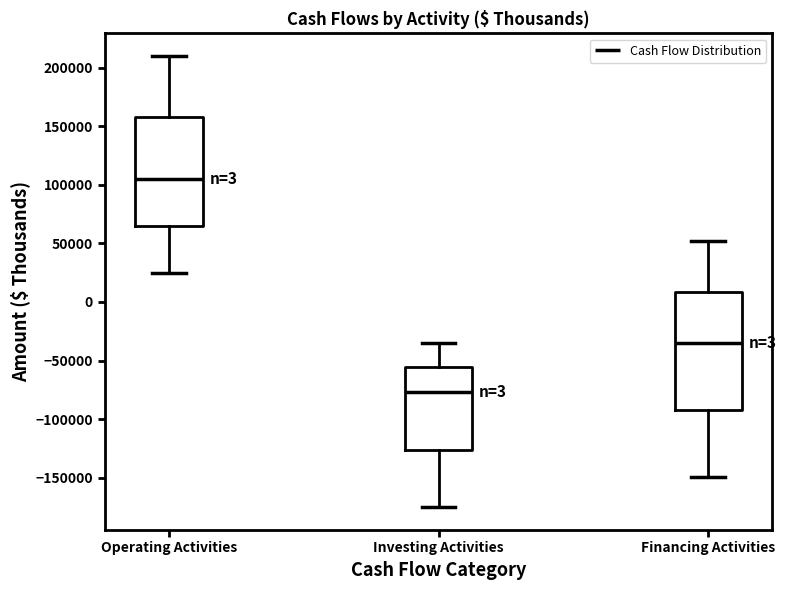

Which box's median line is the highest?

Operating Activities